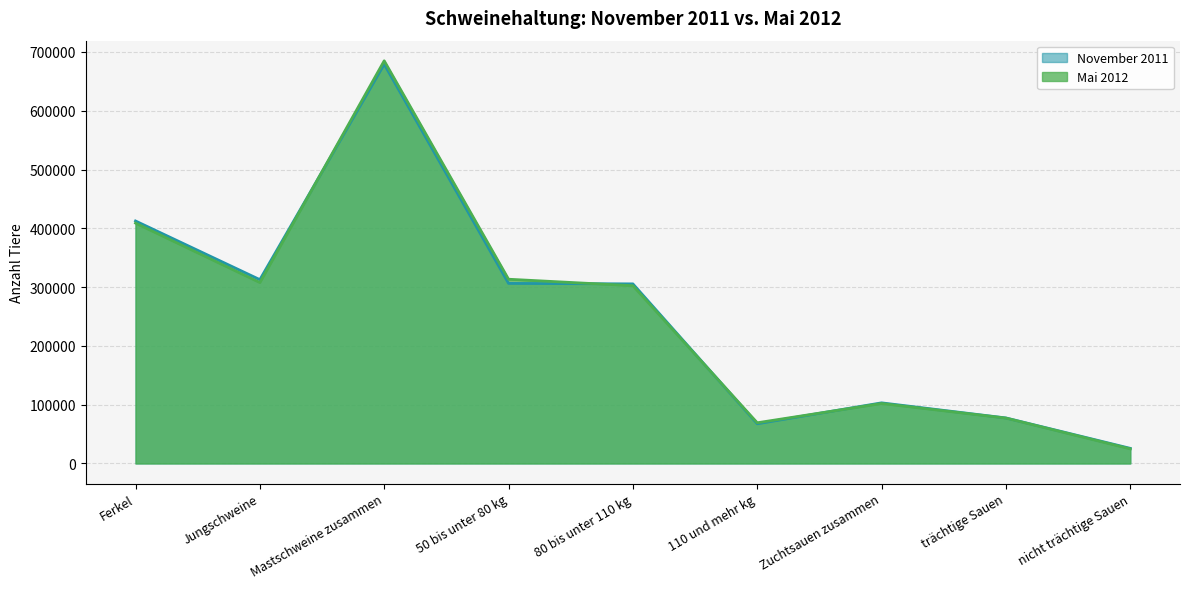

What is the value of the Mai 2012 point at the 5th from the left?

302400